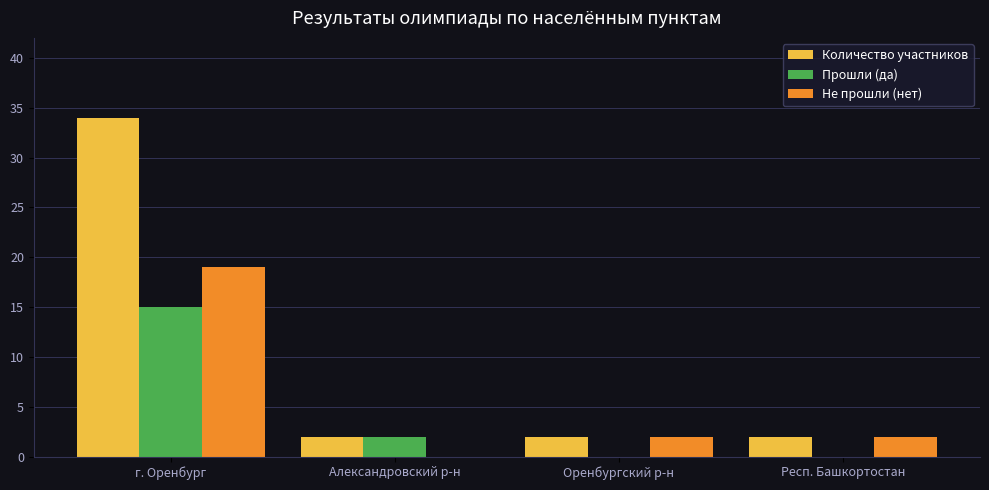

What is the highest value of the Прошли (да) series?

15